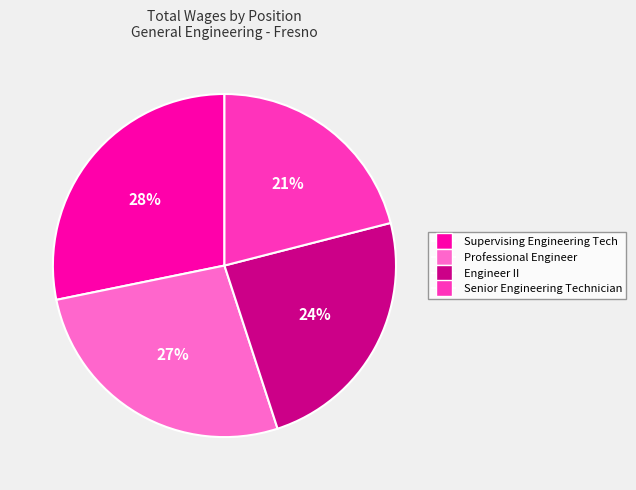

Do Engineer II and Senior Engineering Technician together represent more than half of the pie?

No